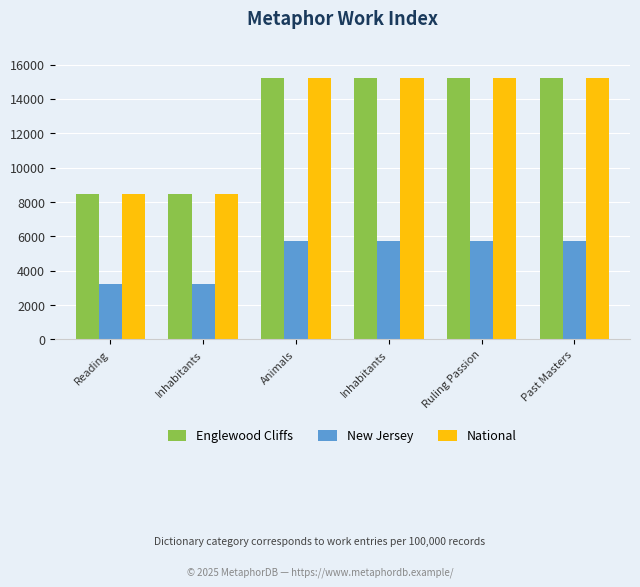

What are all the series names shown in the legend?

Englewood Cliffs, New Jersey, National